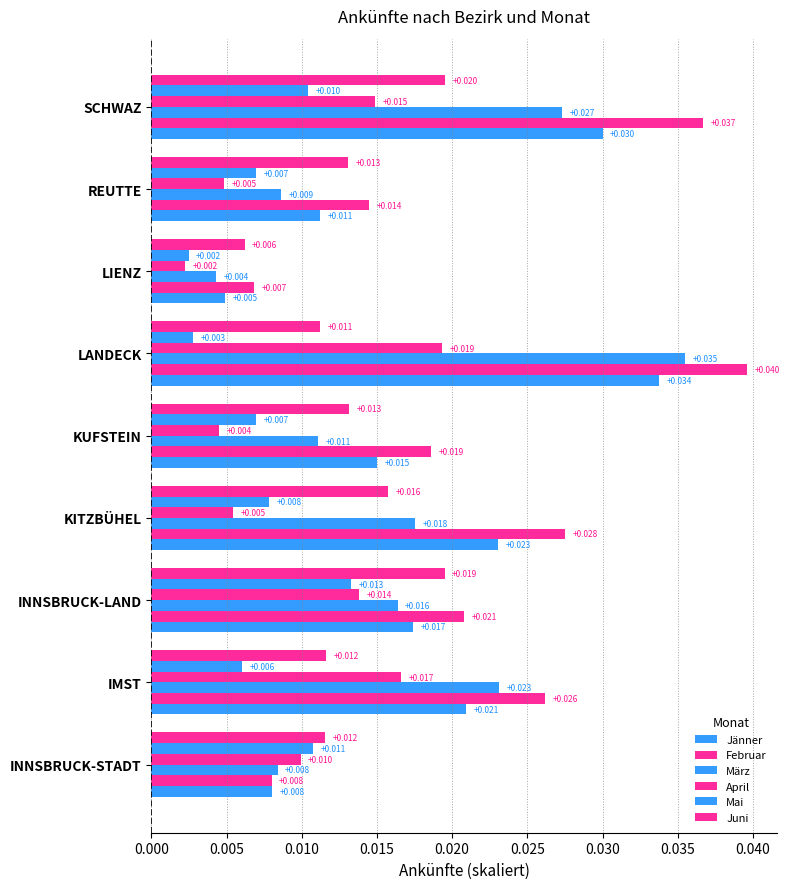

Count the number of data series in this chart.

6